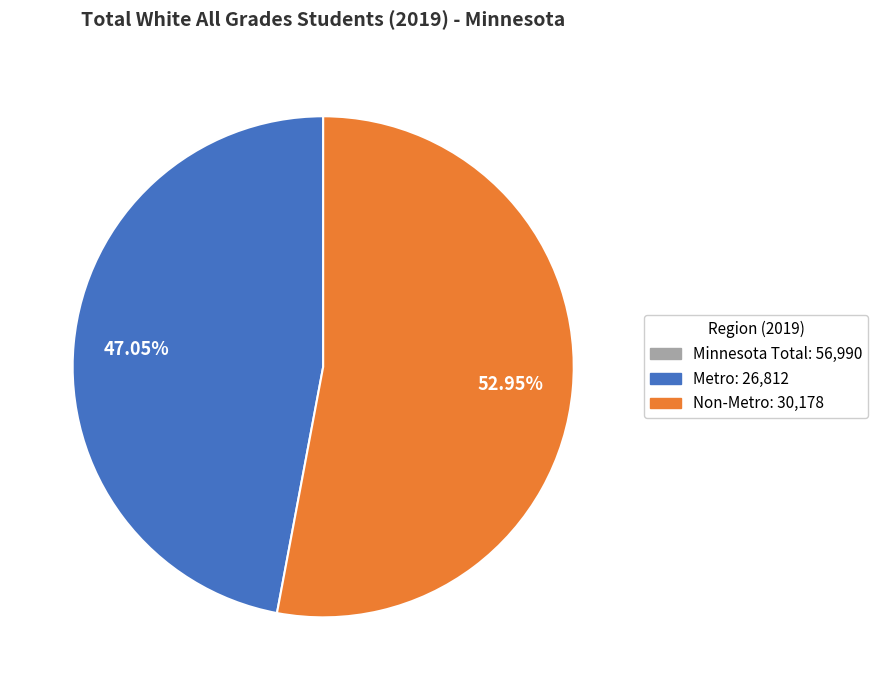

Is there a majority slice in this chart?

Yes